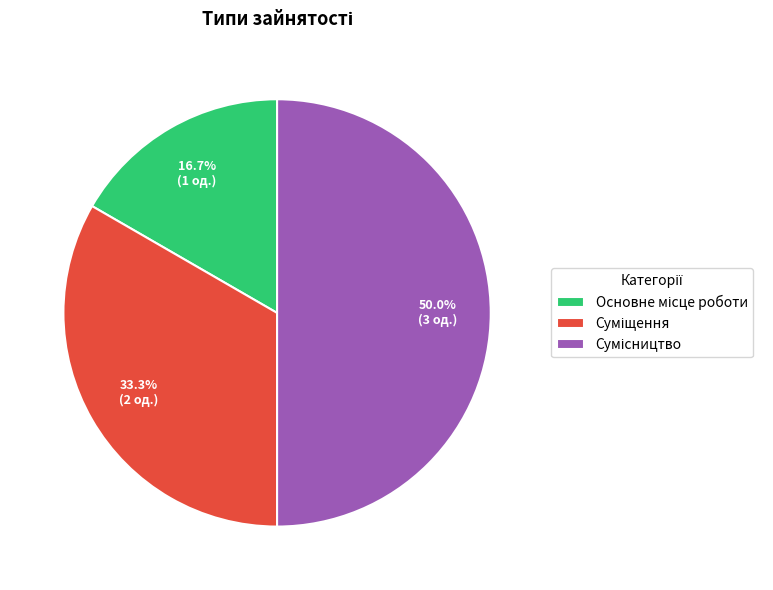

How many segments does this pie chart have?

3